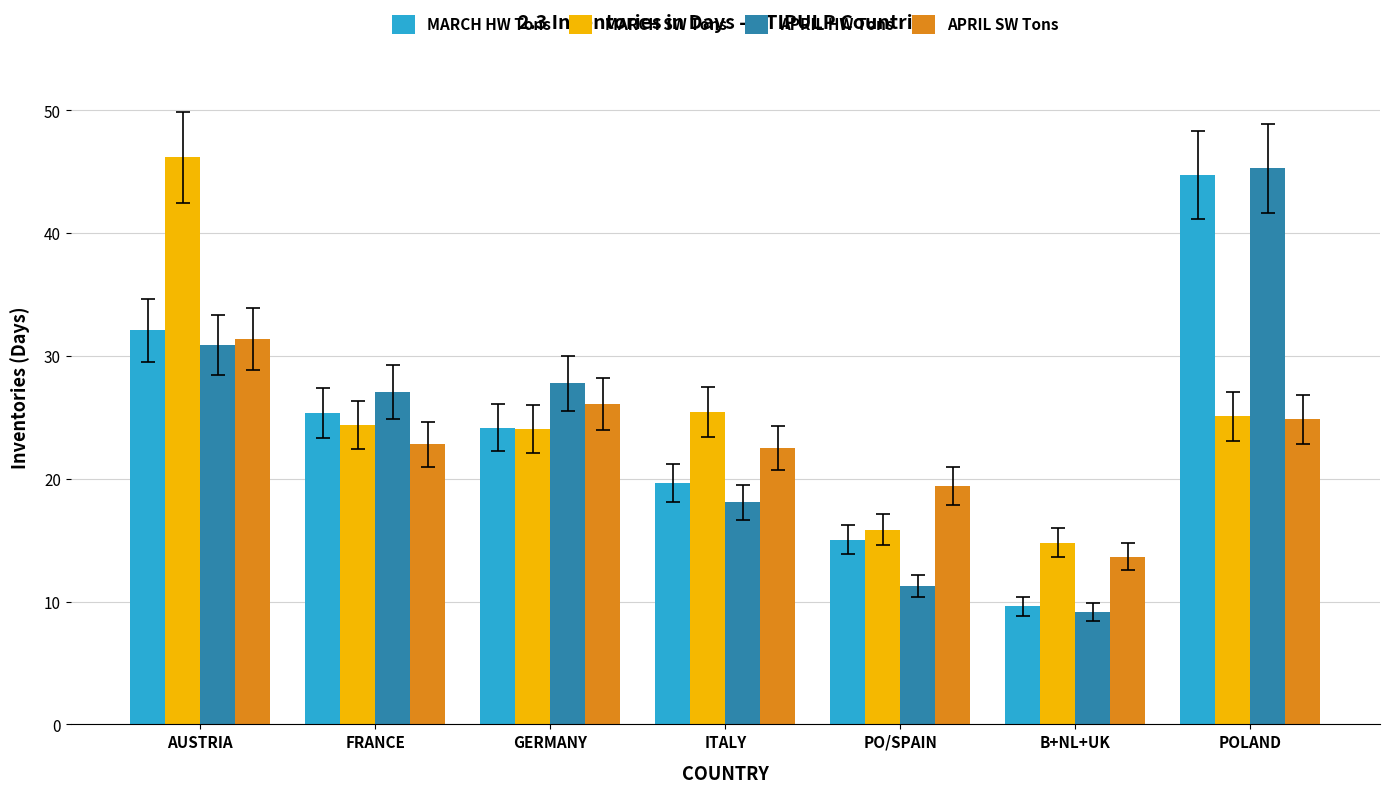

List the series in order of their peak value, highest first.

MARCH SW Tons, APRIL HW Tons, MARCH HW Tons, APRIL SW Tons